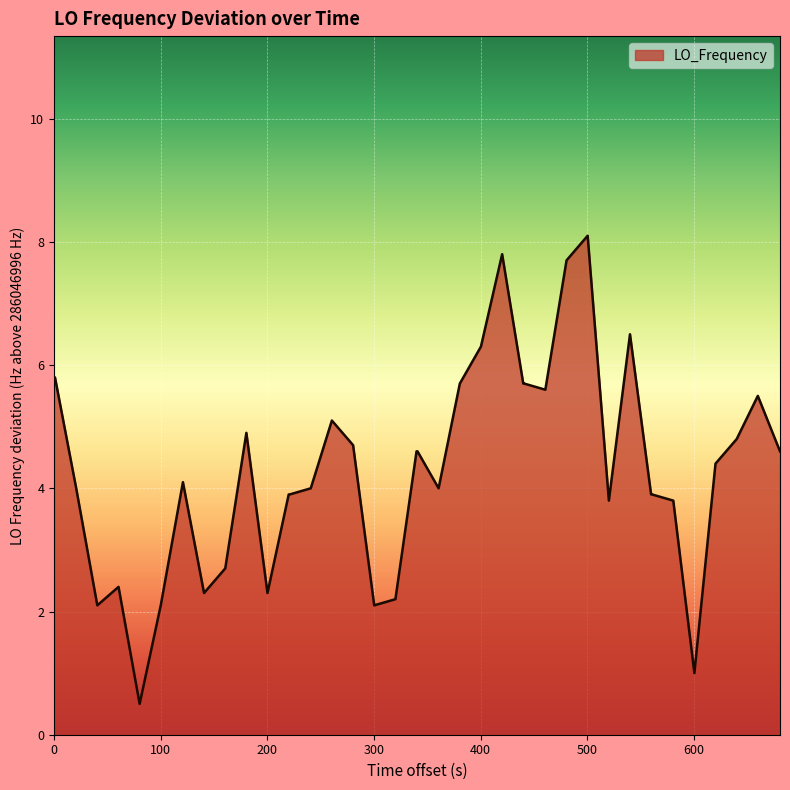

What is the greatest value displayed?

8.1